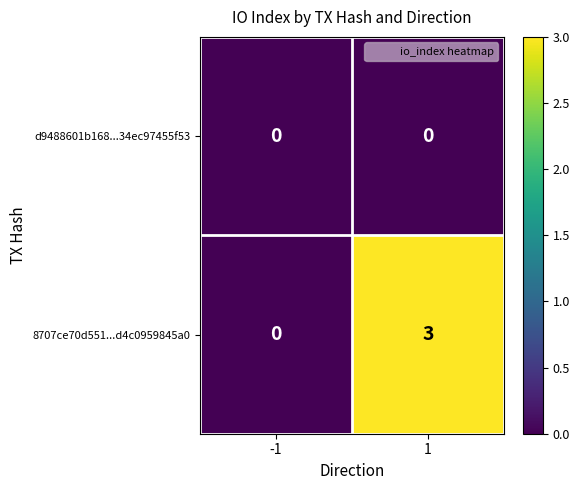

Is it true that 8707ce70d551...d4c0959845a0 equals -1 at -1?

False